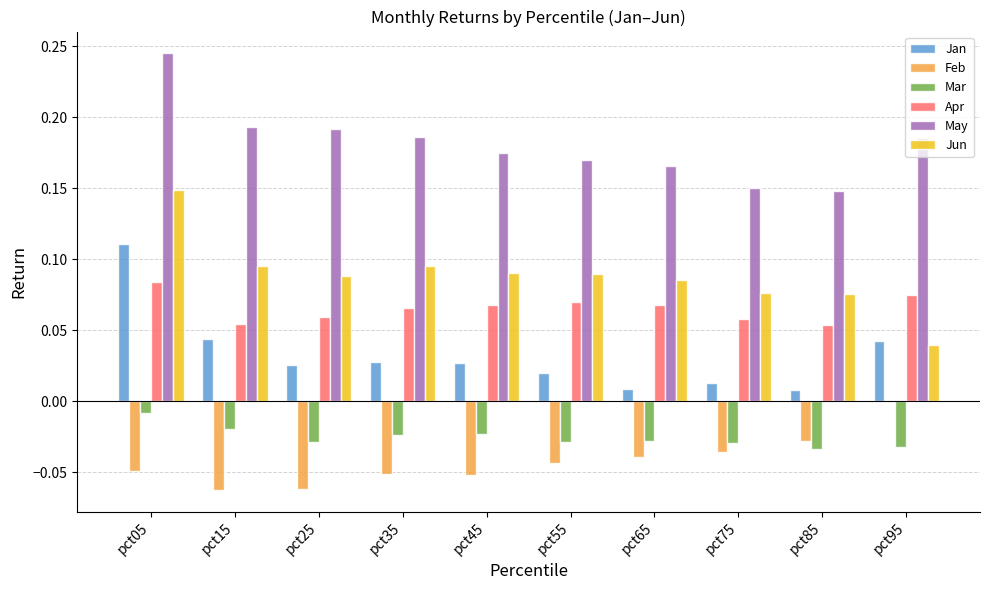

Which category has the highest value in the May series?

pct05